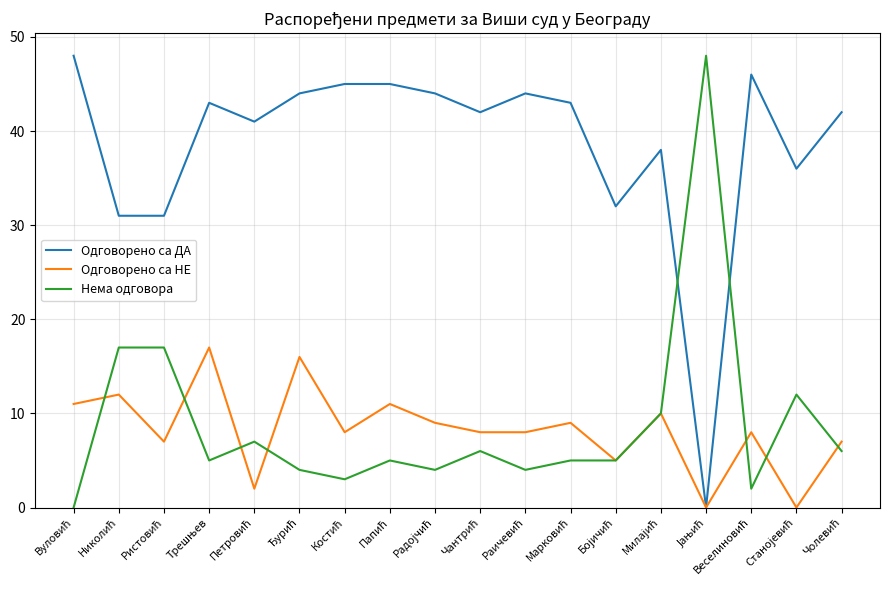

Which series has the largest total across all categories?

Одговорено са ДА